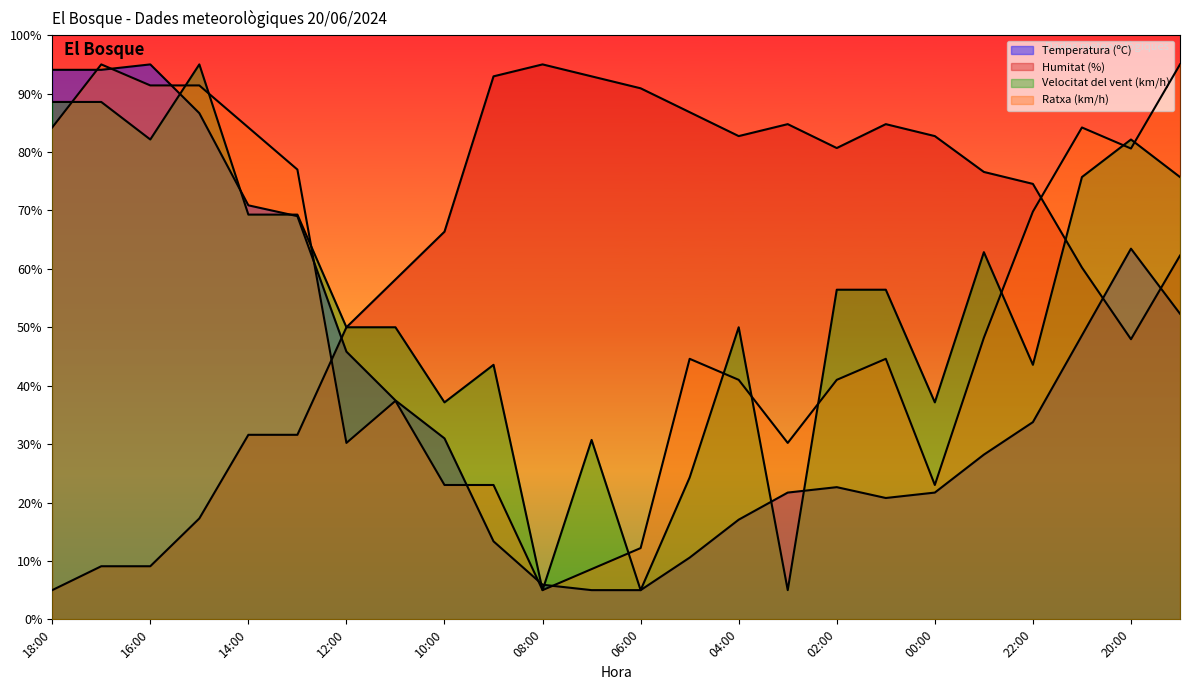

Which has a higher value, 12:00 or 17:00?

17:00